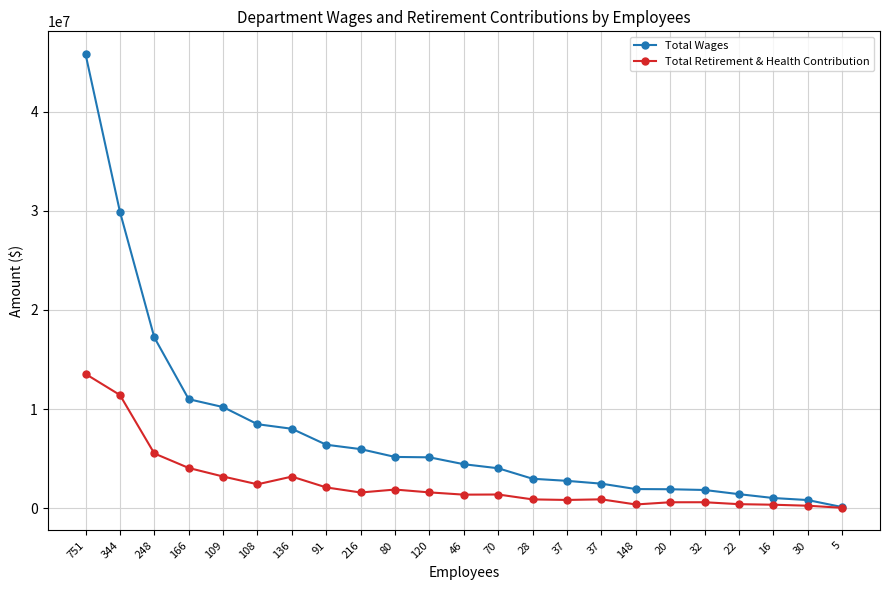

What is the average value of the Total Wages series?

7781781